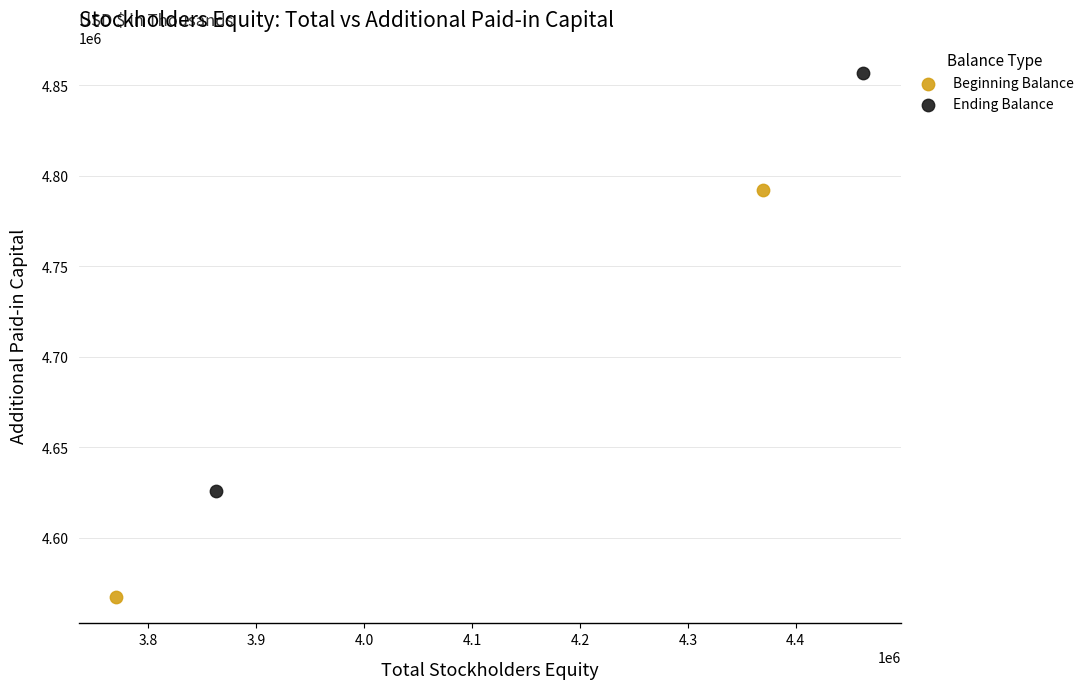

Which series contains the lowest Y value?

Beginning Balance